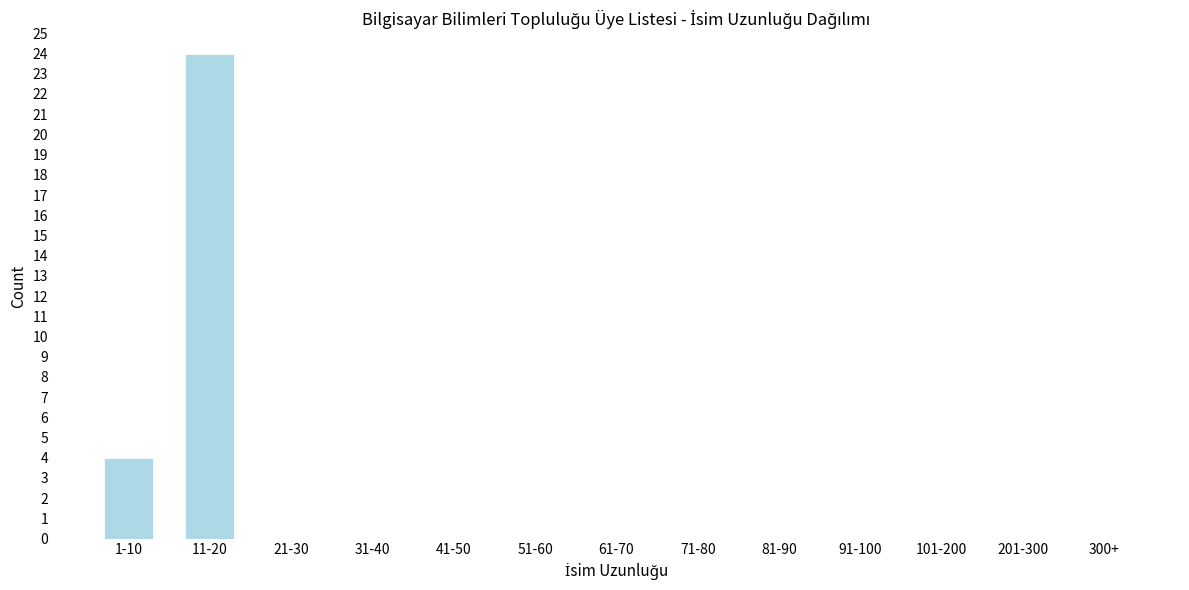

Reading left to right, what are all the values shown in this chart?

1-10=4	11-20=24	21-30=0	31-40=0	41-50=0	51-60=0	61-70=0	71-80=0	81-90=0	91-100=0	101-200=0	201-300=0	300+=0